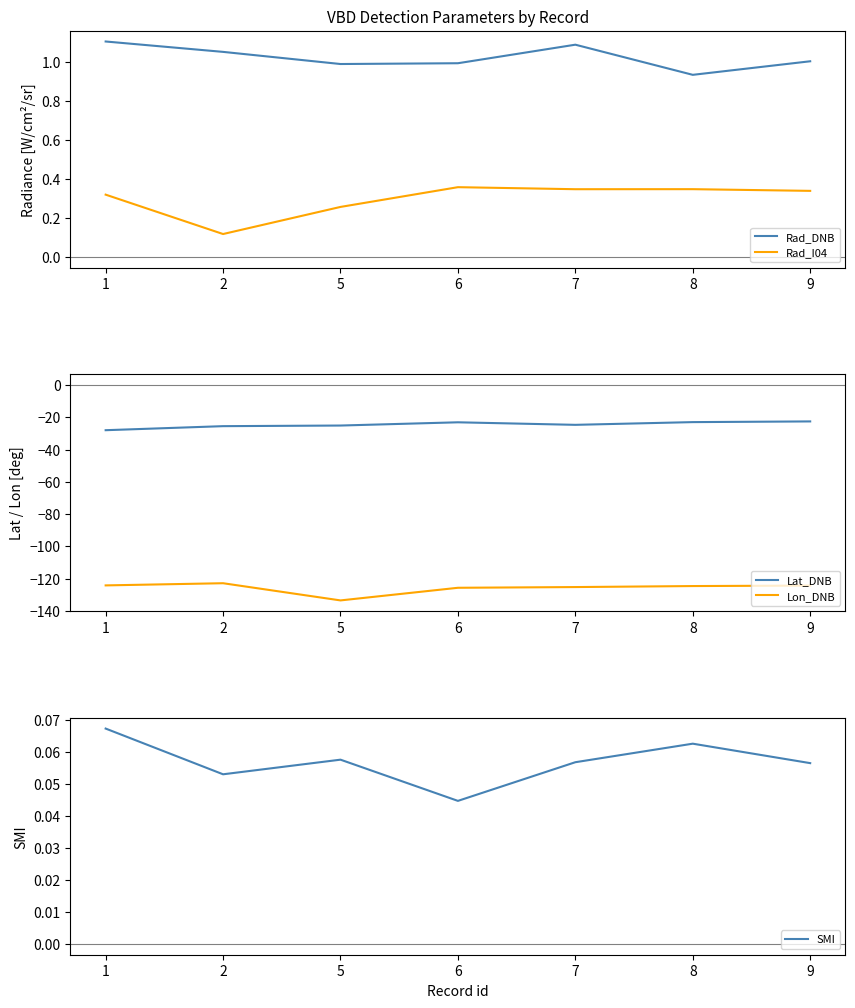

How many interior local valleys does the Lon_DNB series have?

1